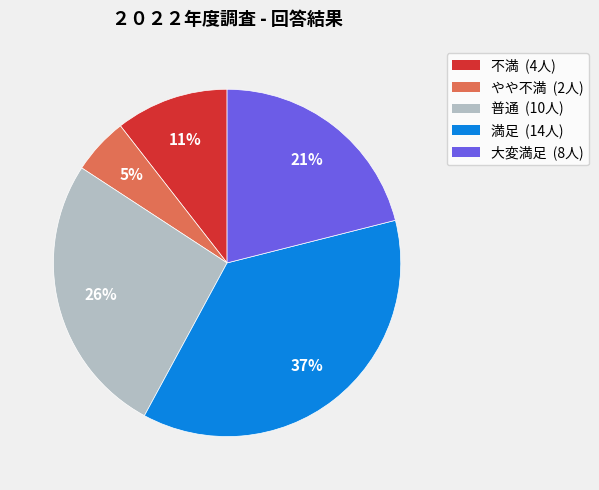

Does やや不満 represent more than half of the total?

No